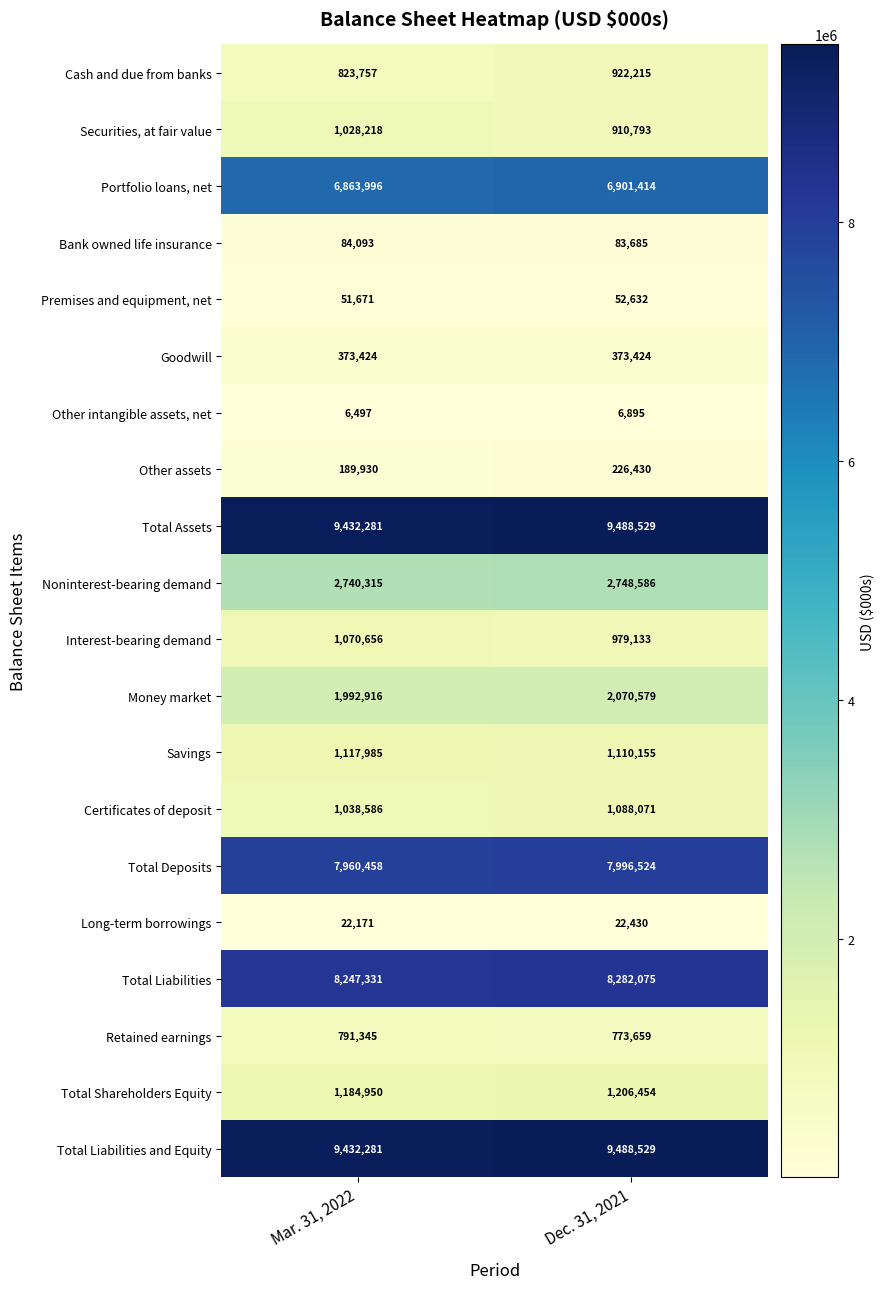

Read the Goodwill value at Mar. 31, 2022.

373424